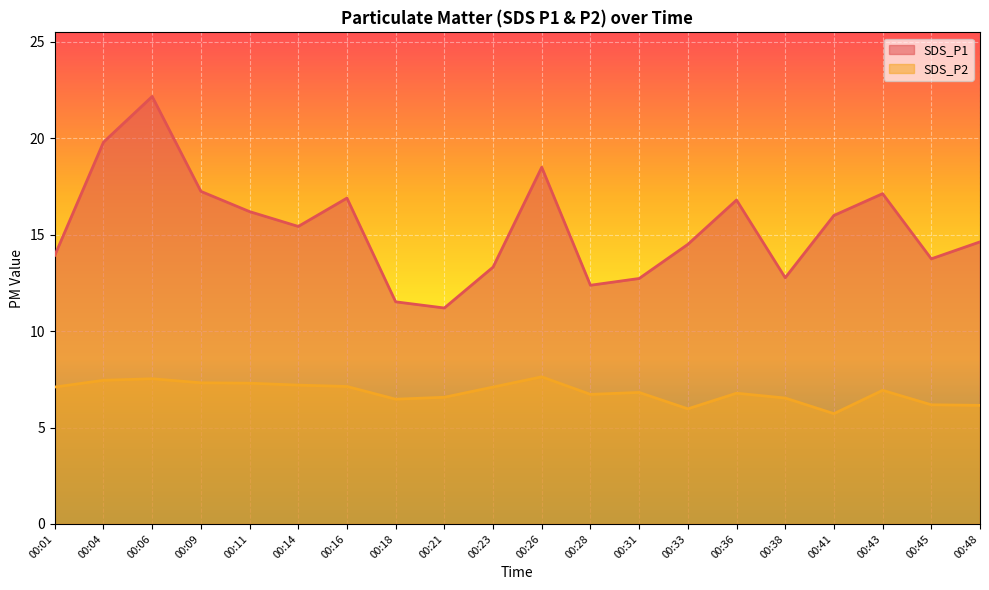

What are all the series names shown in the legend?

SDS_P1, SDS_P2